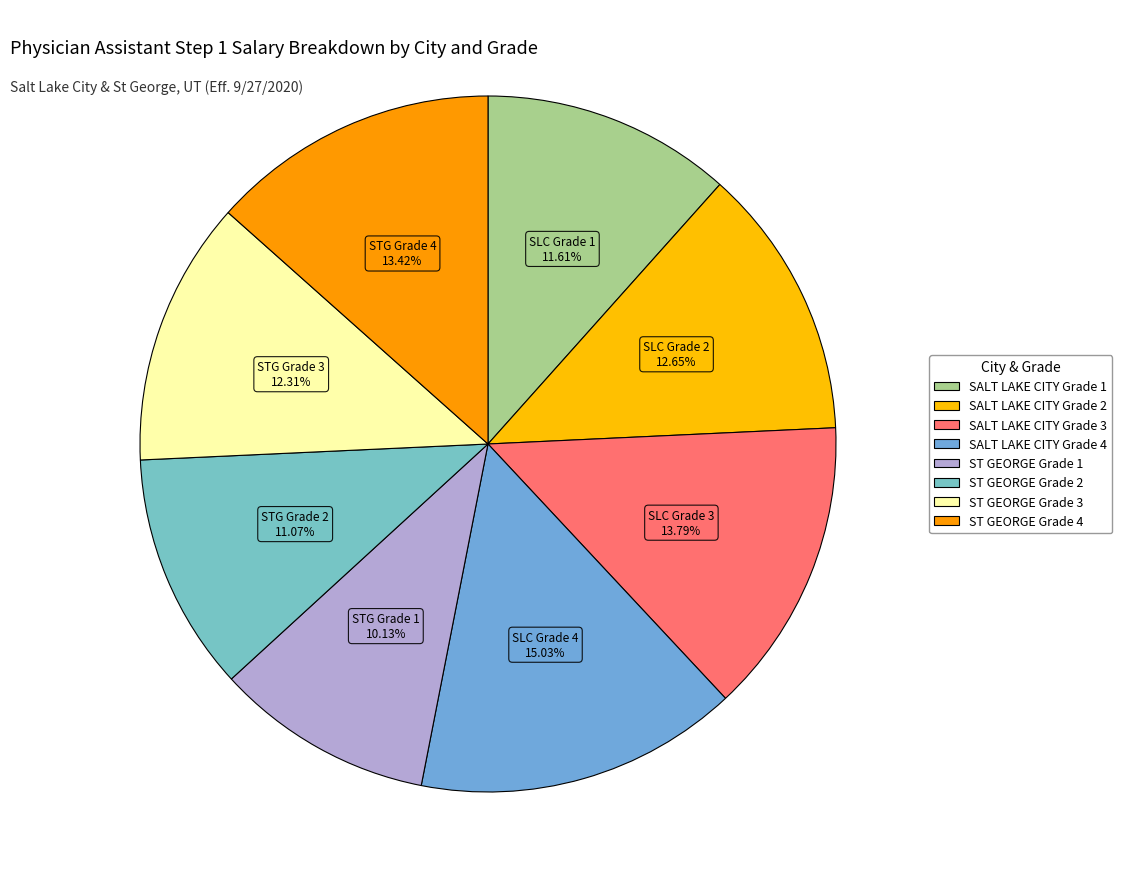

Is it true that ST GEORGE Grade 3 is 12% of the pie?

True